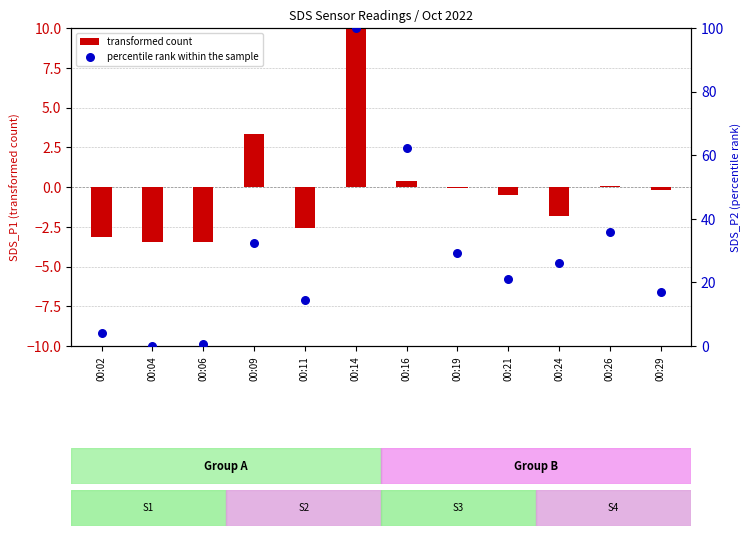

Is the value of transformed count at 00:06 greater than the value of percentile rank within the sample at 00:11?

No